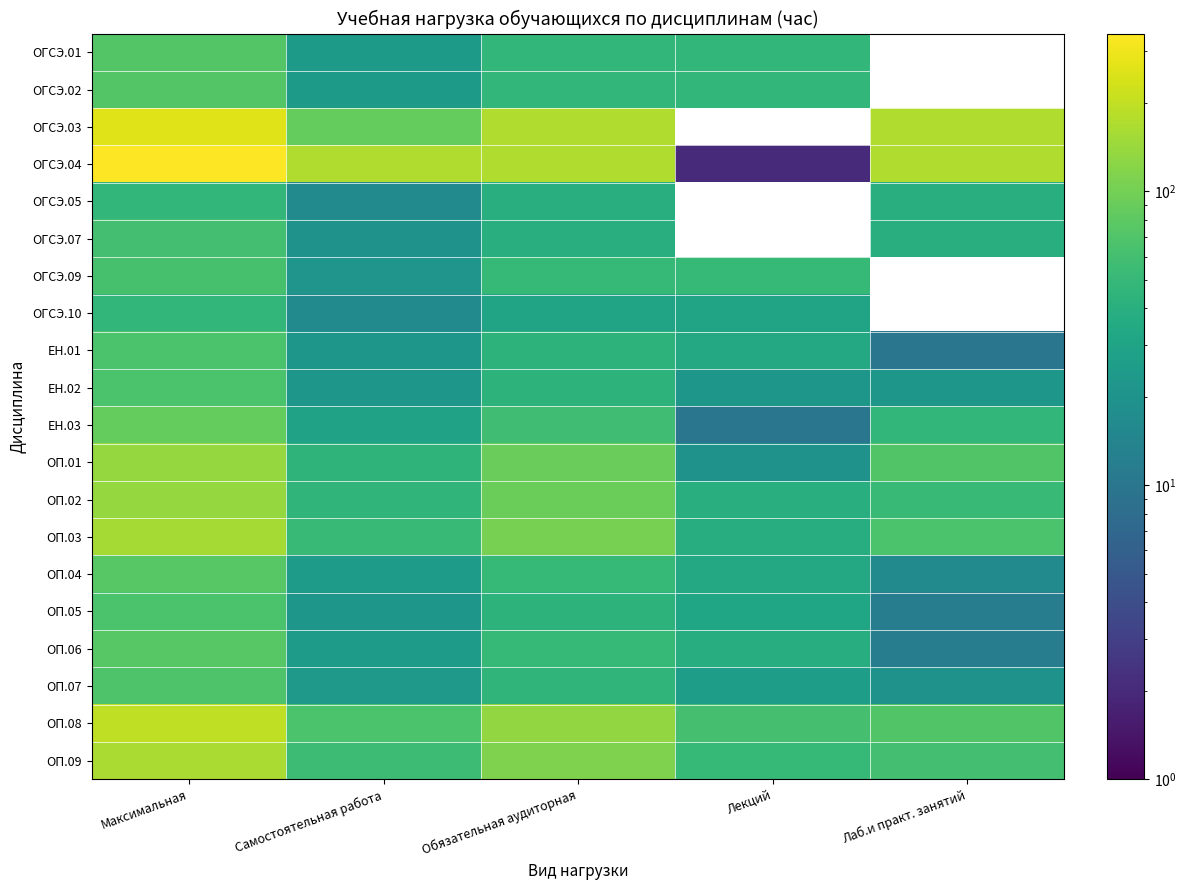

Which label corresponds to the largest value in the chart?

Максимальная